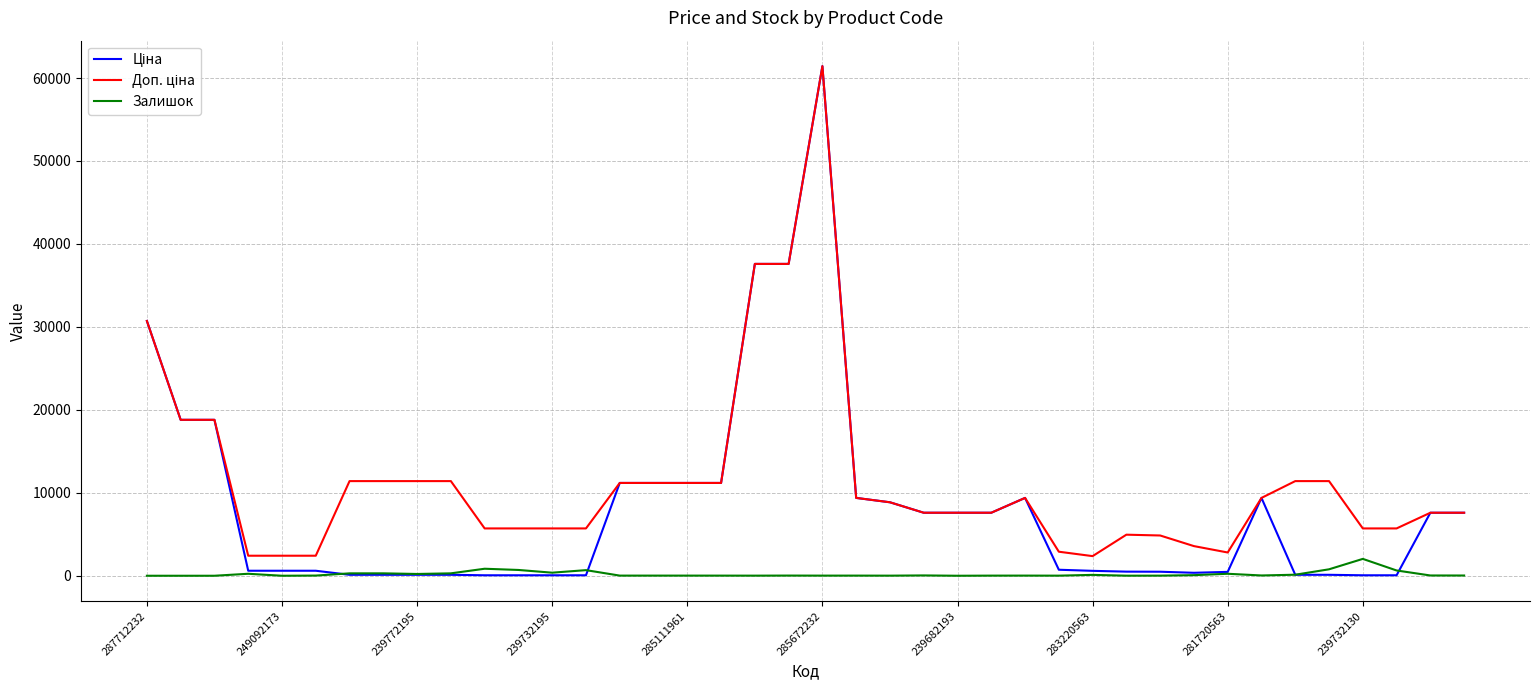

What is the greatest value displayed?

61434.3